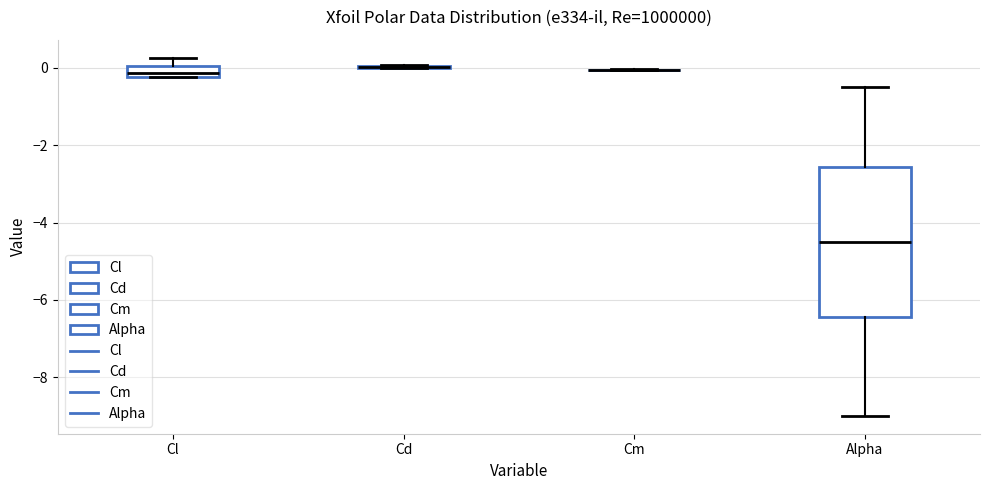

Where does the lower whisker of the box for Alpha end on the y-axis? The values are not printed on the chart, so give them approximately, as read against the axis.

-9.0